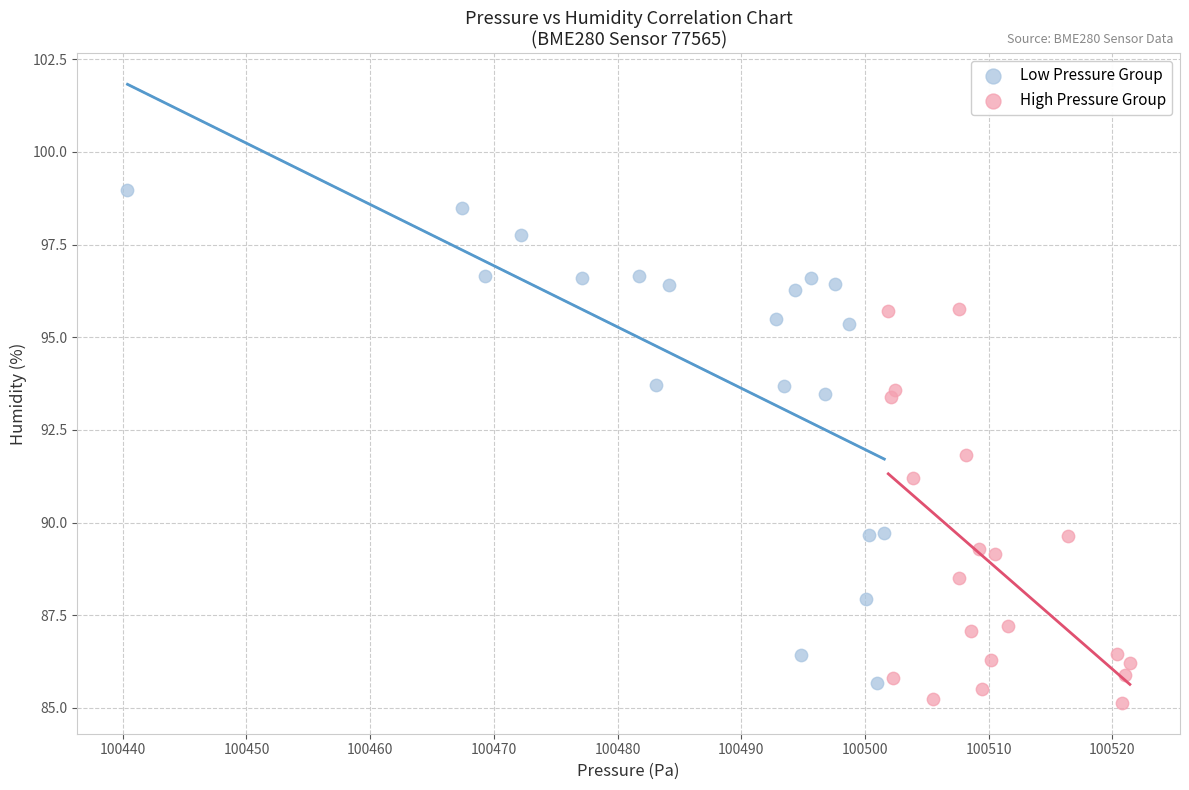

Which series contains the highest Y value?

Low Pressure Group